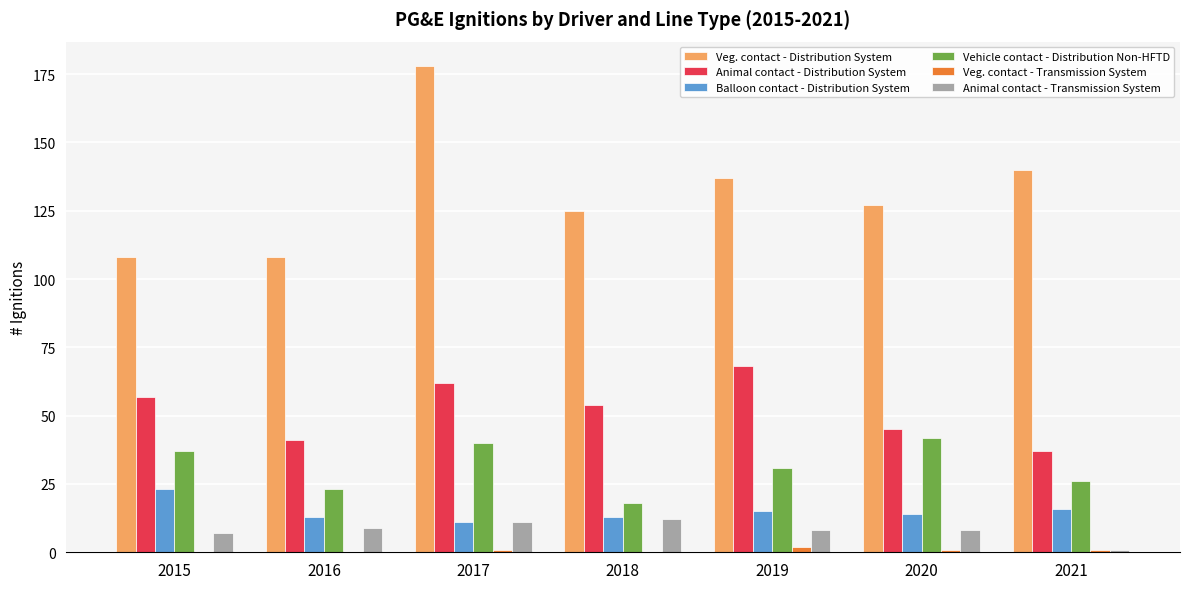

Which category has the highest value across all series?

2017